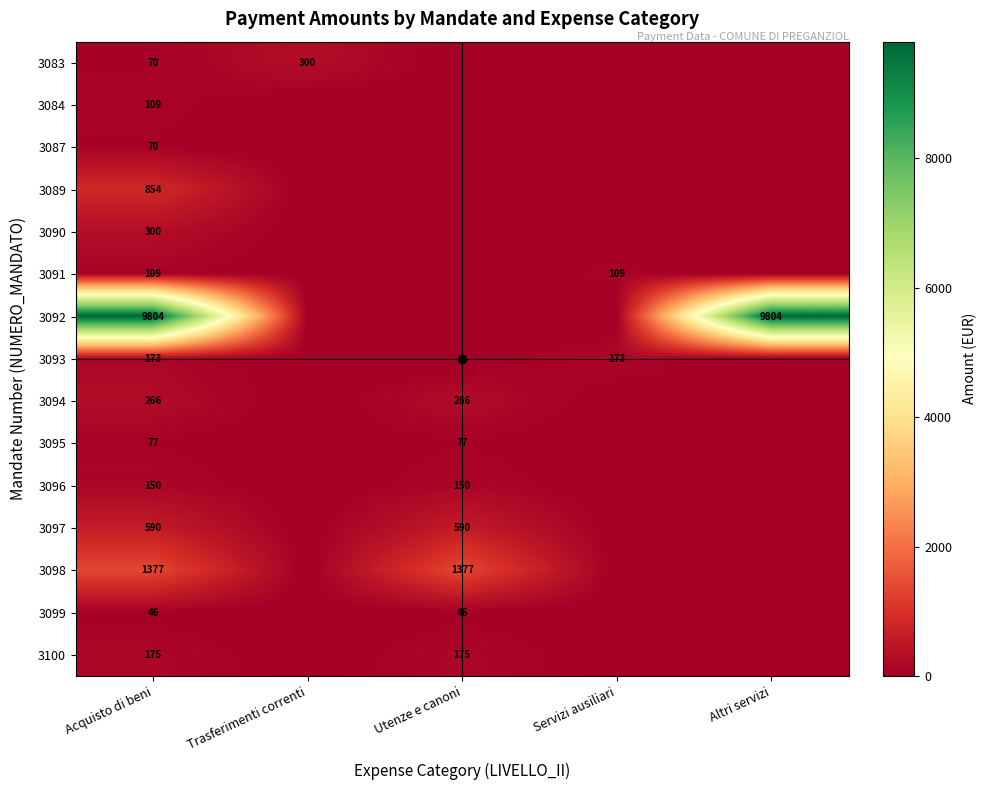

Which category has the highest value across all series?

Acquisto di beni